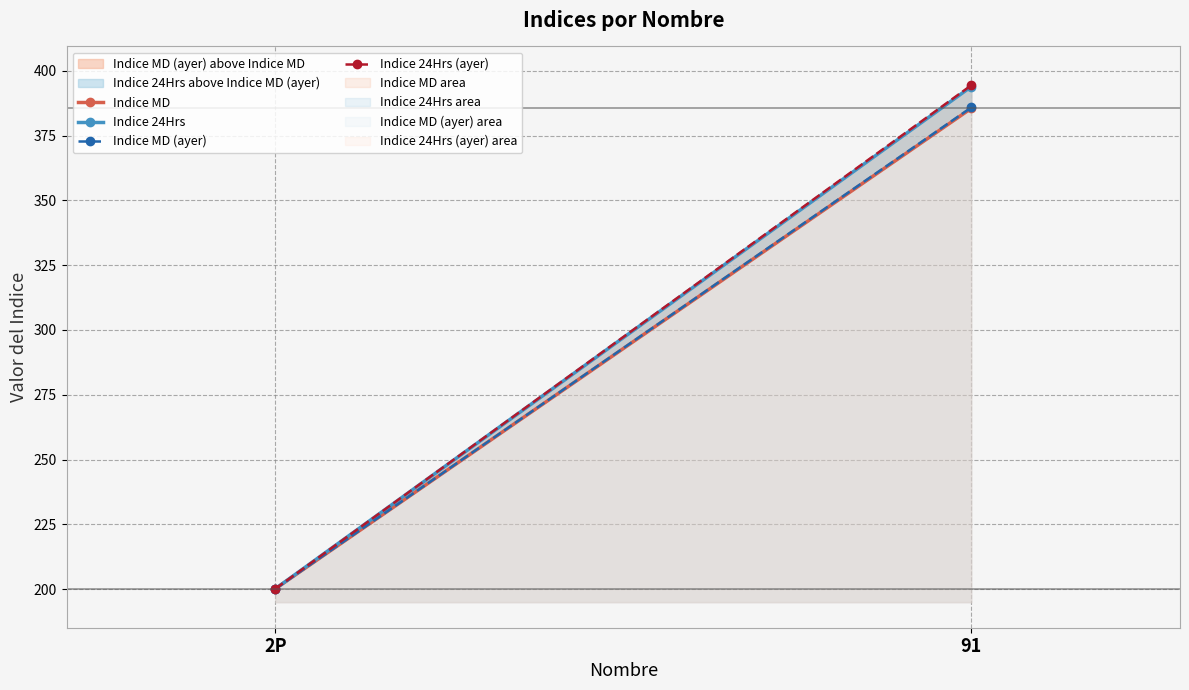

What is the average value of the Indice MD (ayer) series?

293.0